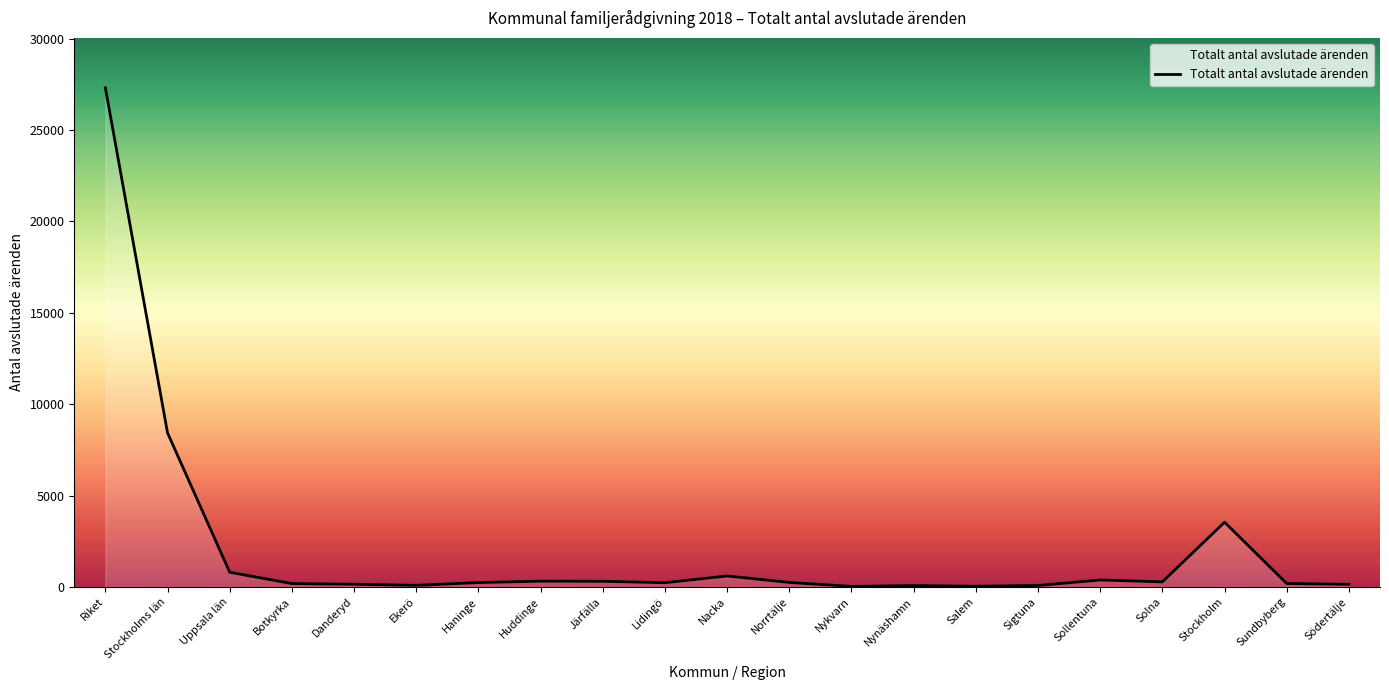

How many lines are shown in the chart?

1